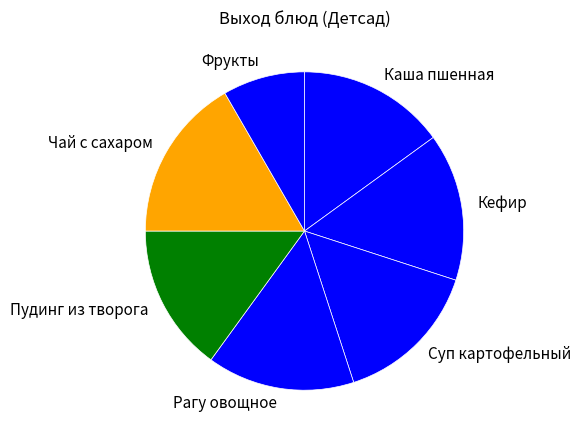

Is it true that Пудинг из творога is 15% of the pie?

True